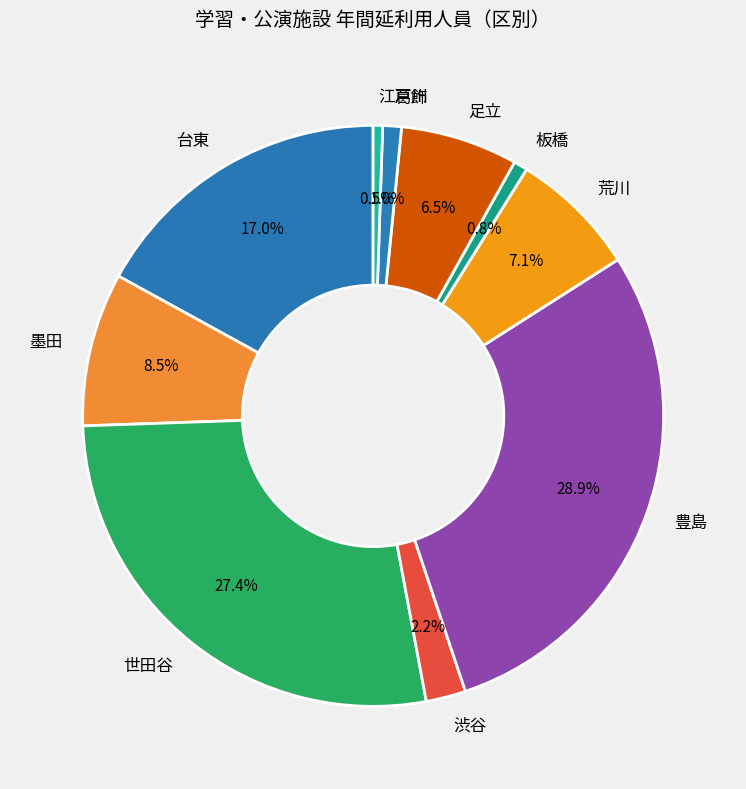

Is 板橋 the majority of the pie?

No